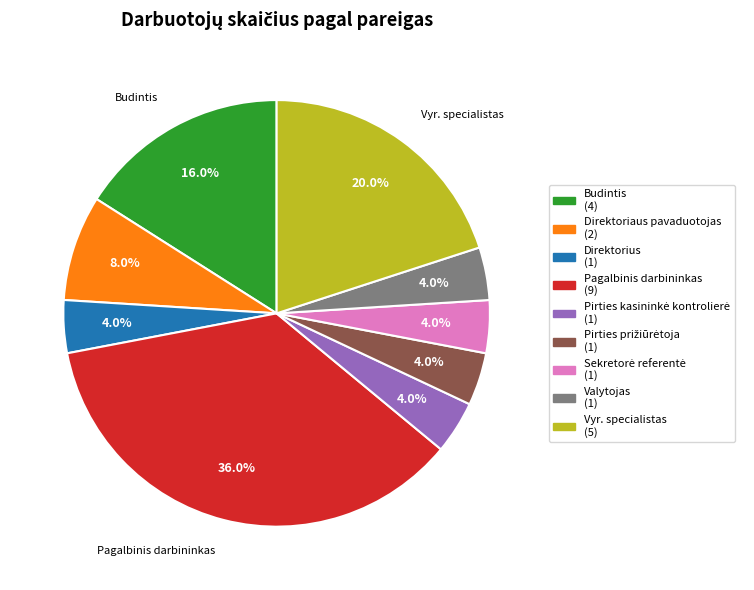

What is the largest slice in the pie chart?

Pagalbinis darbininkas